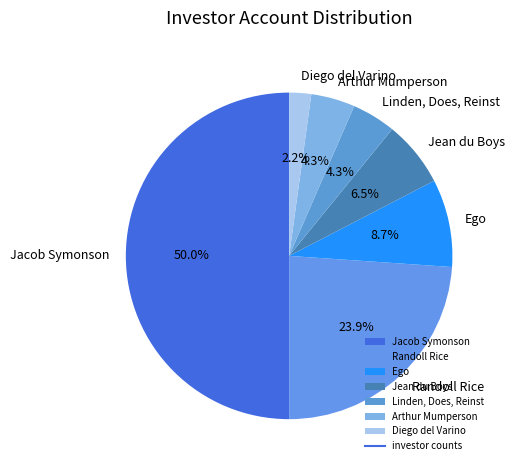

To the nearest percent, what is the combined percentage of Jacob Symonson and Arthur Mumperson?

54%